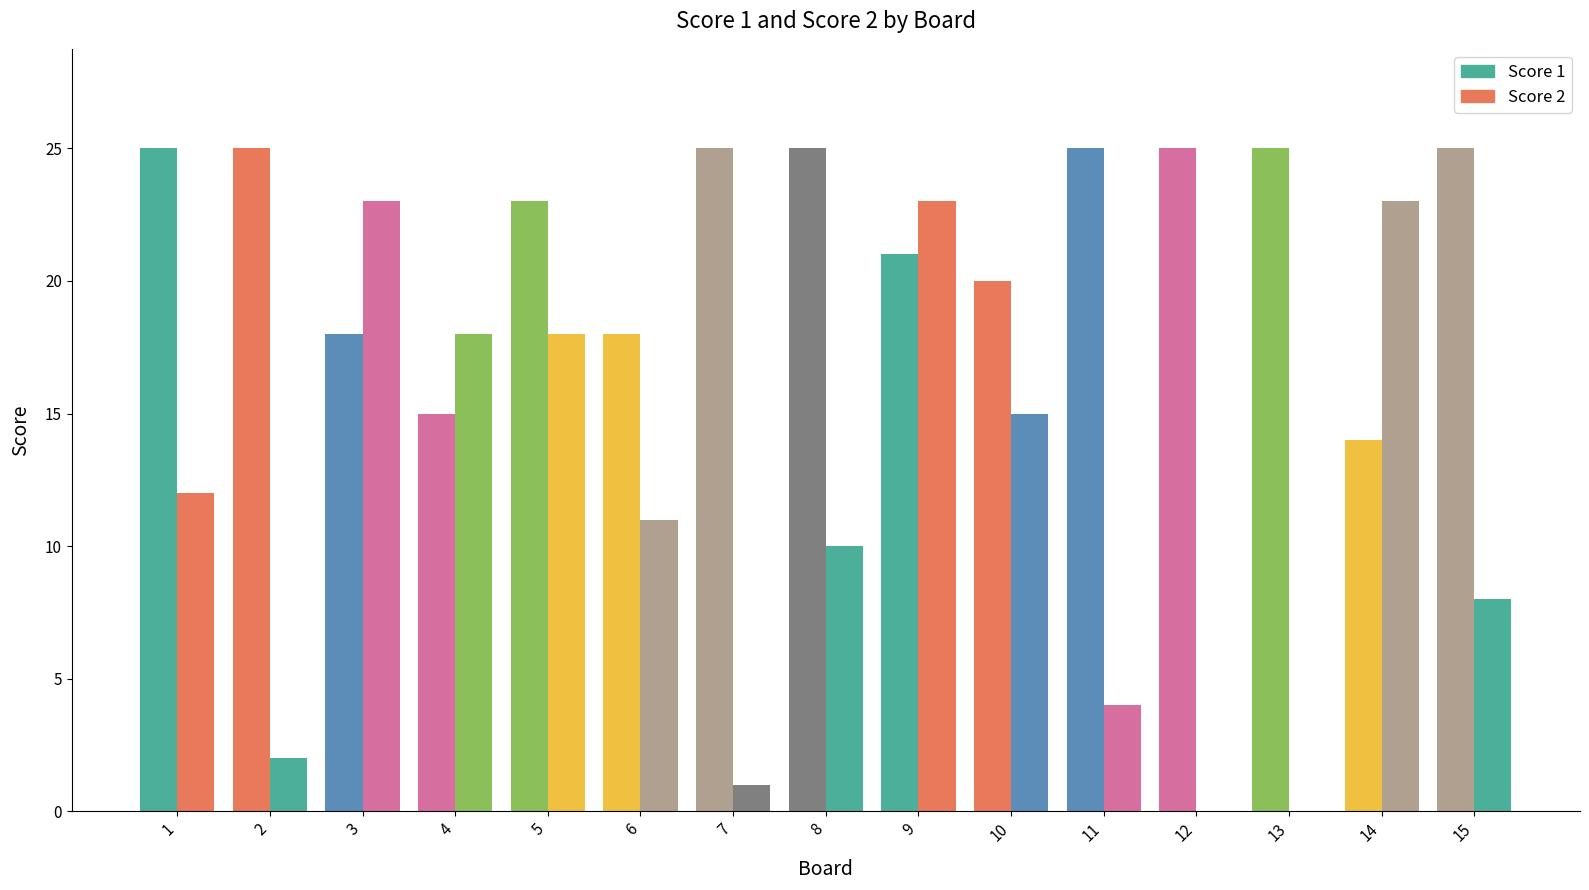

What is the total value across all series at 14?

37